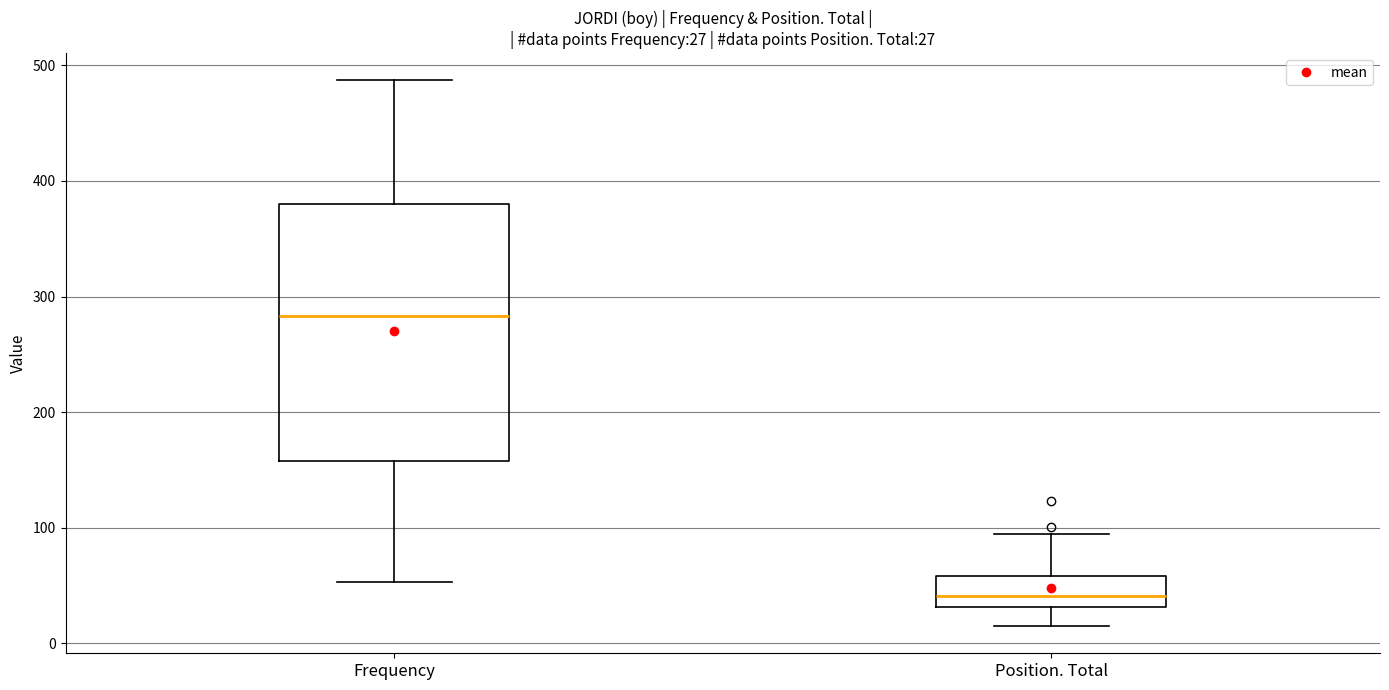

Which box's median line is the lowest?

Position. Total